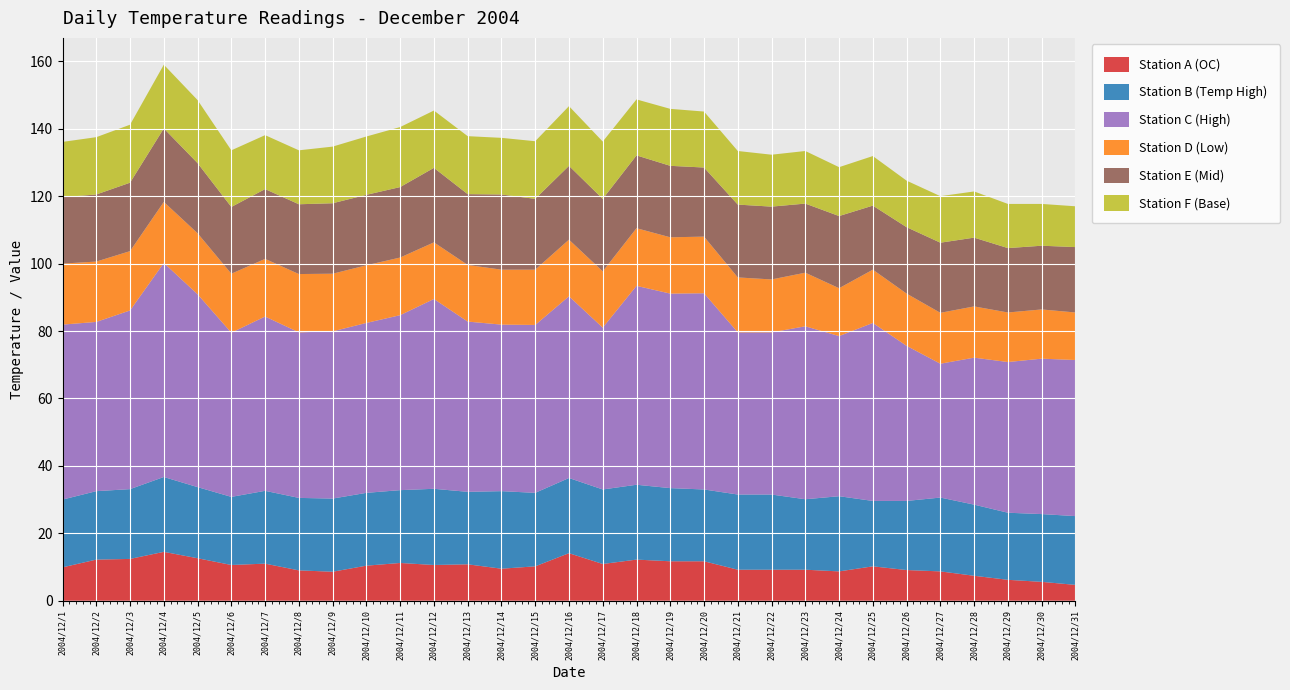

Reading left to right, what are all the values shown in this chart?

Station A (OC): 2004/12/1=9.9	2004/12/2=12.2	2004/12/3=12.4	2004/12/4=14.5	2004/12/5=12.6	2004/12/6=10.6	2004/12/7=11.0	2004/12/8=9.0	2004/12/9=8.6	2004/12/10=10.4	2004/12/11=11.2	2004/12/12=10.6	2004/12/13=10.8	2004/12/14=9.5	2004/12/15=10.2	2004/12/16=14.1	2004/12/17=10.9	2004/12/18=12.2	2004/12/19=11.7	2004/12/20=11.7	2004/12/21=9.2	2004/12/22=9.2	2004/12/23=9.2	2004/12/24=8.7	2004/12/25=10.2	2004/12/26=9.1	2004/12/27=8.7	2004/12/28=7.4	2004/12/29=6.2	2004/12/30=5.6	2004/12/31=4.7
Station B (Temp High): 2004/12/1=20.1	2004/12/2=20.3	2004/12/3=20.7	2004/12/4=22.2	2004/12/5=21.1	2004/12/6=20.2	2004/12/7=21.6	2004/12/8=21.5	2004/12/9=21.7	2004/12/10=21.6	2004/12/11=21.6	2004/12/12=22.6	2004/12/13=21.5	2004/12/14=23.0	2004/12/15=21.8	2004/12/16=22.3	2004/12/17=22.1	2004/12/18=22.2	2004/12/19=21.7	2004/12/20=21.3	2004/12/21=22.3	2004/12/22=22.3	2004/12/23=20.9	2004/12/24=22.3	2004/12/25=19.4	2004/12/26=20.5	2004/12/27=21.9	2004/12/28=21.1	2004/12/29=19.9	2004/12/30=20.1	2004/12/31=20.4
Station C (High): 2004/12/1=51.9	2004/12/2=50.2	2004/12/3=53.0	2004/12/4=63.5	2004/12/5=57.2	2004/12/6=48.7	2004/12/7=51.7	2004/12/8=49.1	2004/12/9=49.6	2004/12/10=50.4	2004/12/11=51.9	2004/12/12=56.3	2004/12/13=50.5	2004/12/14=49.4	2004/12/15=49.8	2004/12/16=53.9	2004/12/17=48.0	2004/12/18=59.0	2004/12/19=57.7	2004/12/20=58.2	2004/12/21=48.1	2004/12/22=48.1	2004/12/23=51.3	2004/12/24=47.5	2004/12/25=52.8	2004/12/26=46.0	2004/12/27=39.7	2004/12/28=43.6	2004/12/29=44.7	2004/12/30=46.1	2004/12/31=46.3
Station D (Low): 2004/12/1=18.1	2004/12/2=17.9	2004/12/3=17.6	2004/12/4=18.1	2004/12/5=18.1	2004/12/6=17.5	2004/12/7=17.1	2004/12/8=17.3	2004/12/9=17.1	2004/12/10=17.1	2004/12/11=17.1	2004/12/12=16.8	2004/12/13=16.8	2004/12/14=16.3	2004/12/15=16.4	2004/12/16=16.8	2004/12/17=16.7	2004/12/18=17.1	2004/12/19=16.7	2004/12/20=16.8	2004/12/21=16.3	2004/12/22=15.7	2004/12/23=15.9	2004/12/24=14.2	2004/12/25=15.8	2004/12/26=15.5	2004/12/27=15.1	2004/12/28=15.2	2004/12/29=14.7	2004/12/30=14.6	2004/12/31=14.1
Station E (Mid): 2004/12/1=19.7	2004/12/2=19.9	2004/12/3=20.3	2004/12/4=21.8	2004/12/5=20.8	2004/12/6=19.8	2004/12/7=20.7	2004/12/8=20.7	2004/12/9=20.9	2004/12/10=20.9	2004/12/11=20.9	2004/12/12=22.1	2004/12/13=21.0	2004/12/14=22.3	2004/12/15=21.0	2004/12/16=21.9	2004/12/17=21.5	2004/12/18=21.6	2004/12/19=21.2	2004/12/20=20.5	2004/12/21=21.6	2004/12/22=21.6	2004/12/23=20.5	2004/12/24=21.4	2004/12/25=19.0	2004/12/26=19.7	2004/12/27=20.8	2004/12/28=20.4	2004/12/29=19.1	2004/12/30=18.9	2004/12/31=19.4
Station F (Base): 2004/12/1=16.4	2004/12/2=17.0	2004/12/3=17.2	2004/12/4=18.9	2004/12/5=18.7	2004/12/6=16.8	2004/12/7=16.0	2004/12/8=16.0	2004/12/9=16.8	2004/12/10=17.3	2004/12/11=17.8	2004/12/12=17.0	2004/12/13=17.2	2004/12/14=16.8	2004/12/15=17.1	2004/12/16=17.7	2004/12/17=17.0	2004/12/18=16.6	2004/12/19=16.9	2004/12/20=16.6	2004/12/21=15.9	2004/12/22=15.4	2004/12/23=15.6	2004/12/24=14.5	2004/12/25=14.7	2004/12/26=13.8	2004/12/27=13.8	2004/12/28=13.7	2004/12/29=13.1	2004/12/30=12.4	2004/12/31=12.1